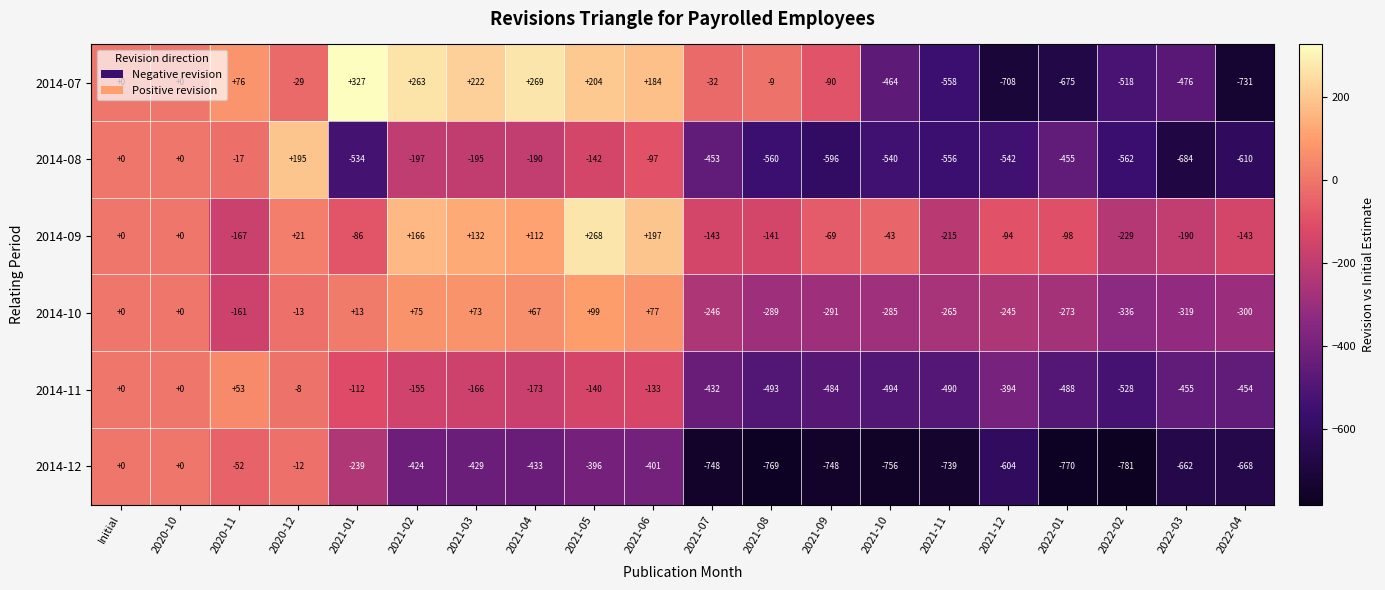

The value of 2014-12 at 2021-08 is -769. True or false?

True